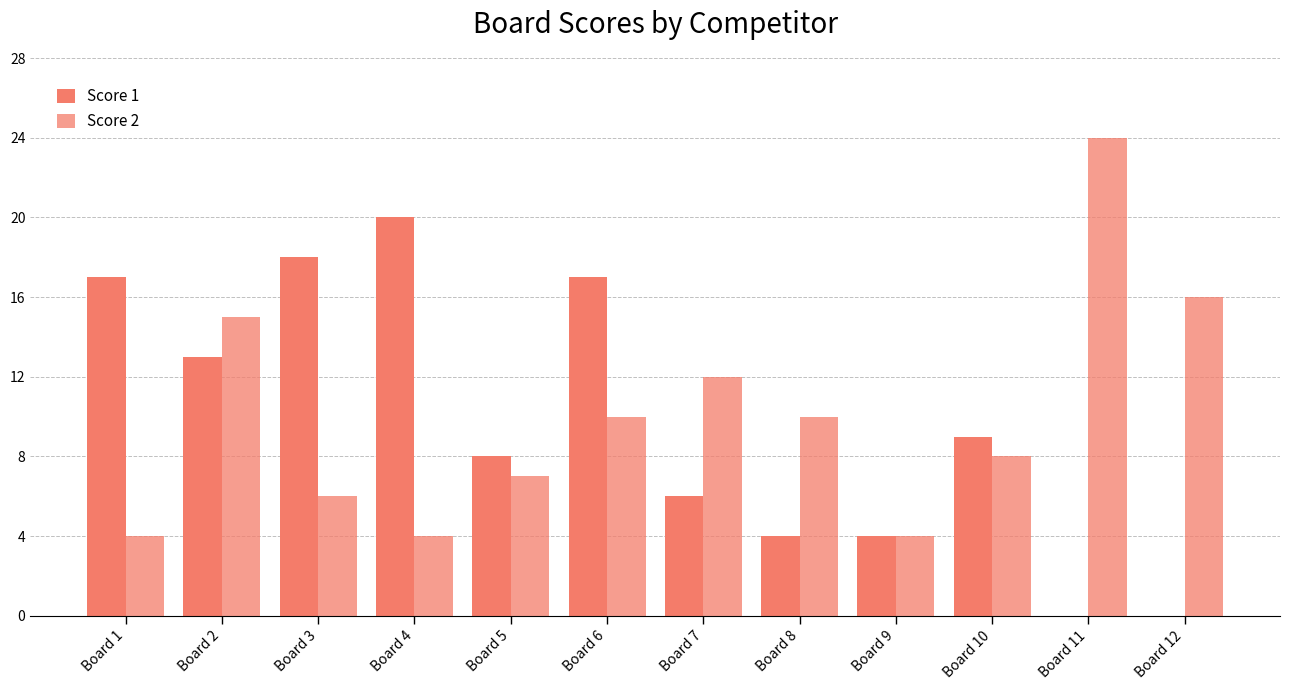

Reading left to right, extract all data points from this chart.

Score 1: 17	13	18	20	8	17	6	4	4	9	0	0
Score 2: 4	15	6	4	7	10	12	10	4	8	24	16